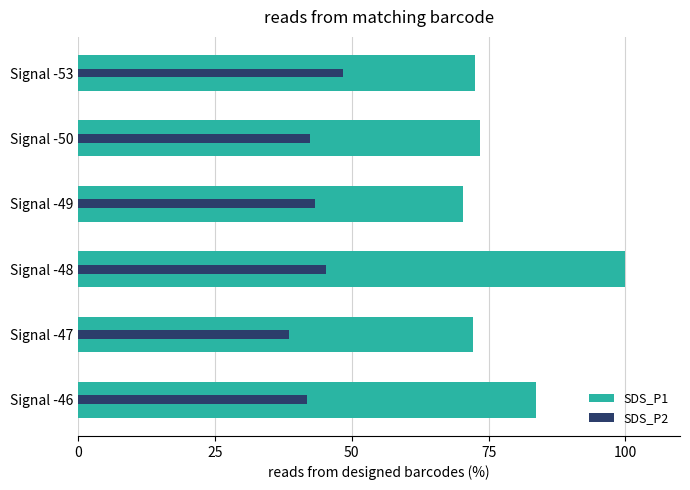

List the series in order of their peak value, highest first.

SDS_P1, SDS_P2